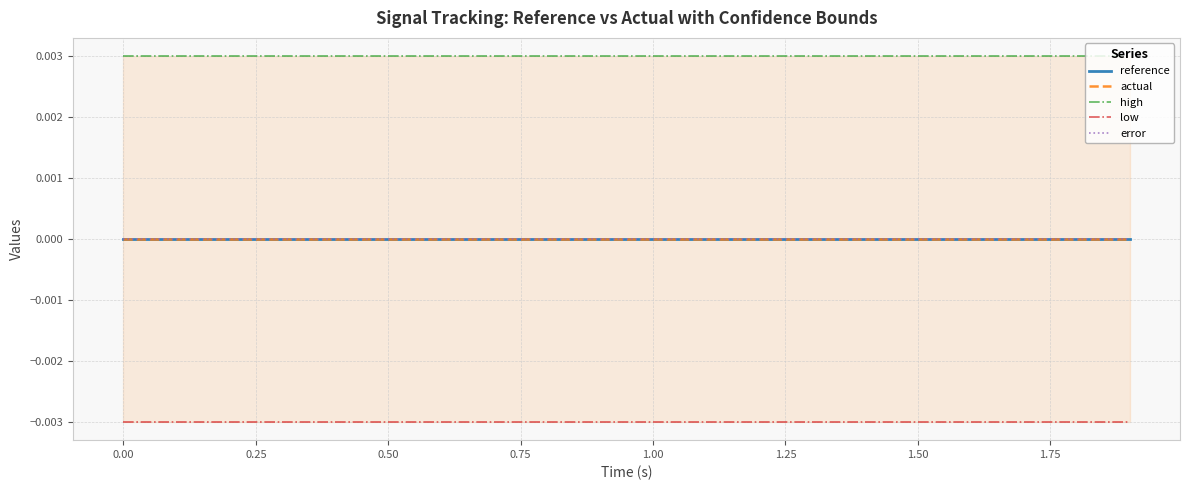

What is the label of the 17th point from the right?

0.50